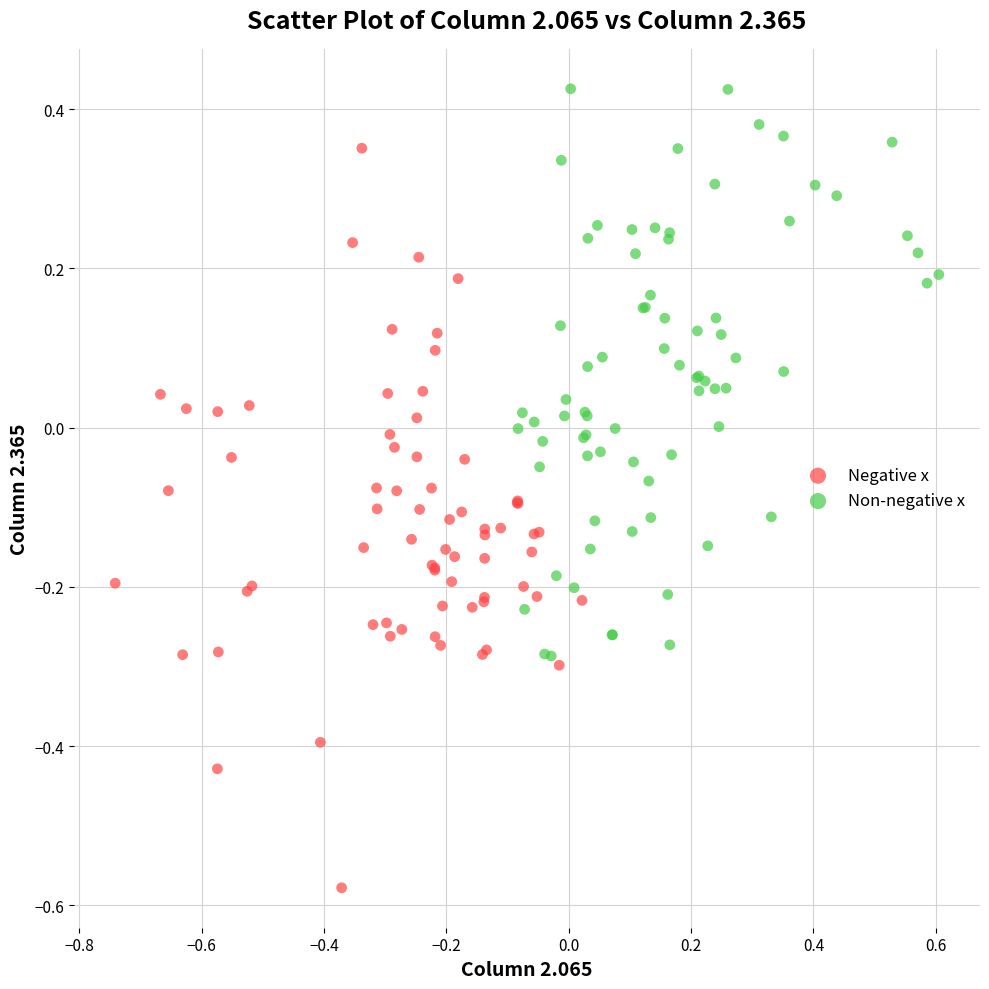

Which series has the largest Y range (max minus min)?

Negative x